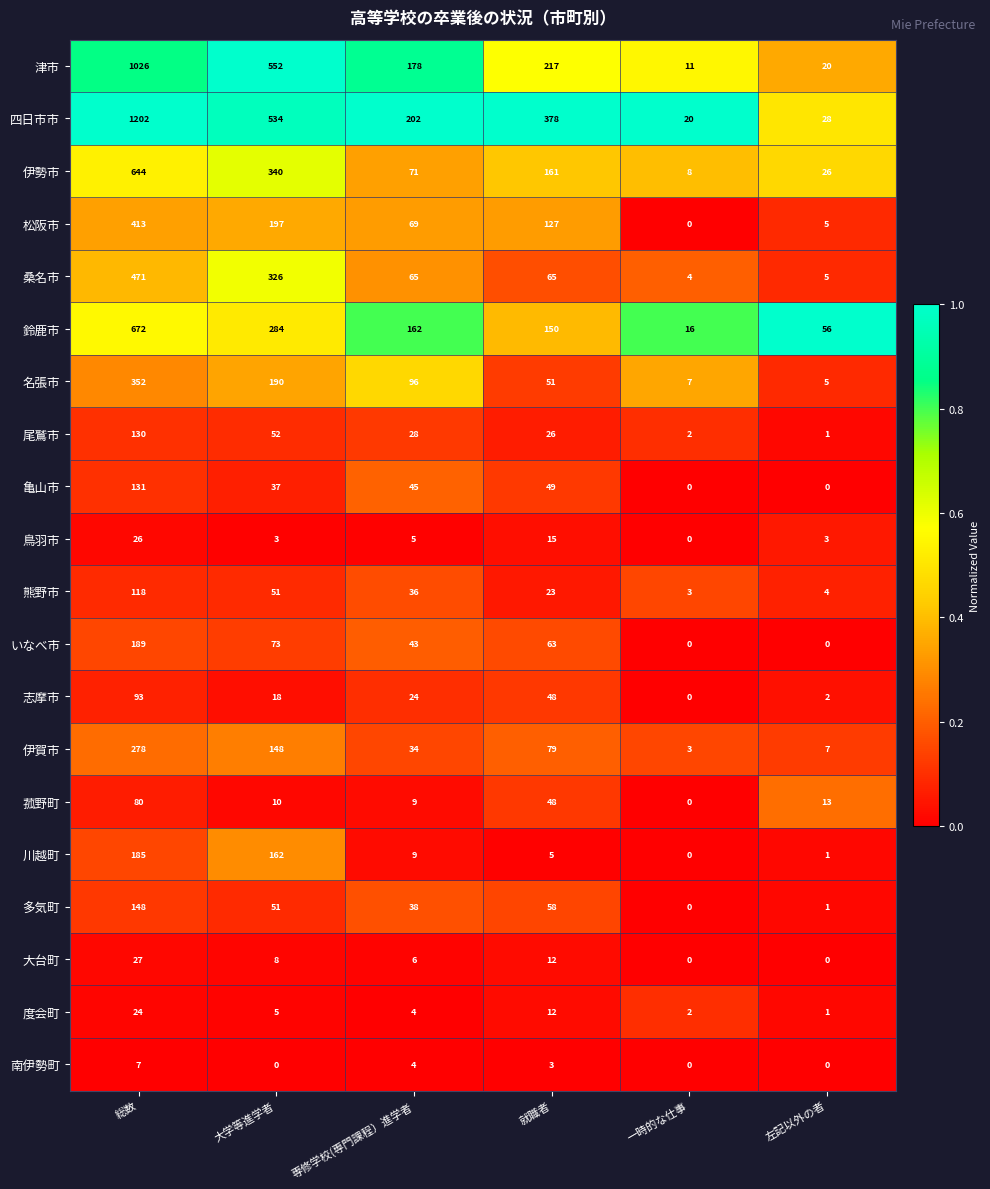

The value of 四日市市 at 専修学校(専門課程）進学者 is 202. True or false?

True